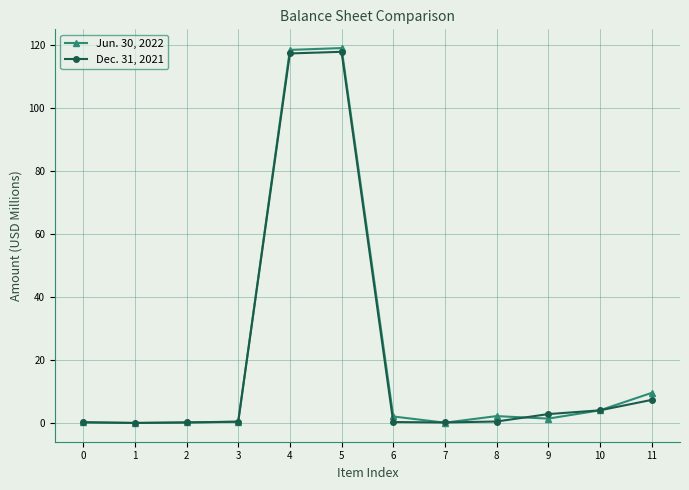

At 0, list the series in order from largest to smallest.

Dec. 31, 2021, Jun. 30, 2022